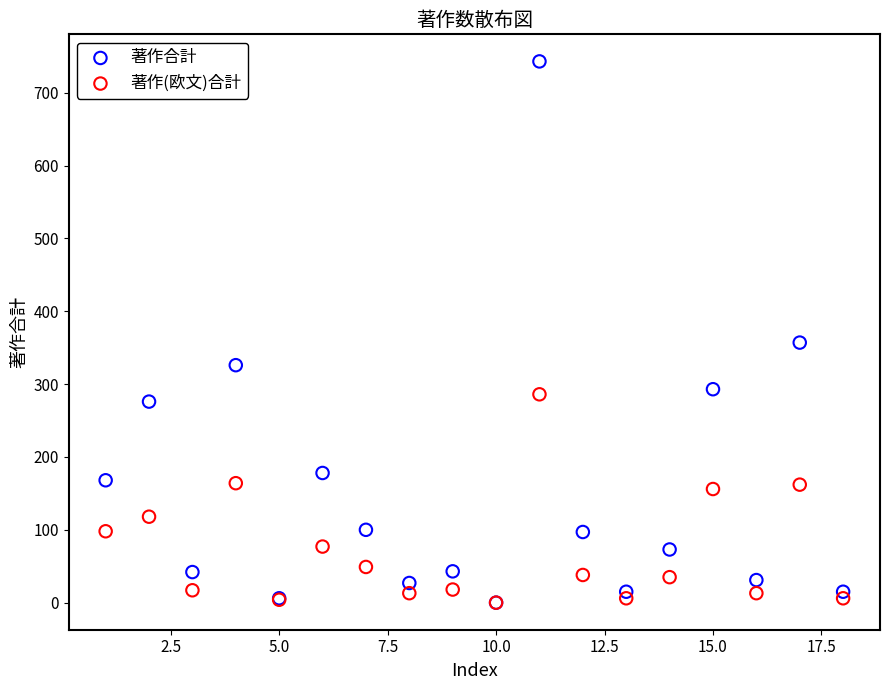

What are all the series names shown in the legend?

著作合計, 著作(欧文)合計